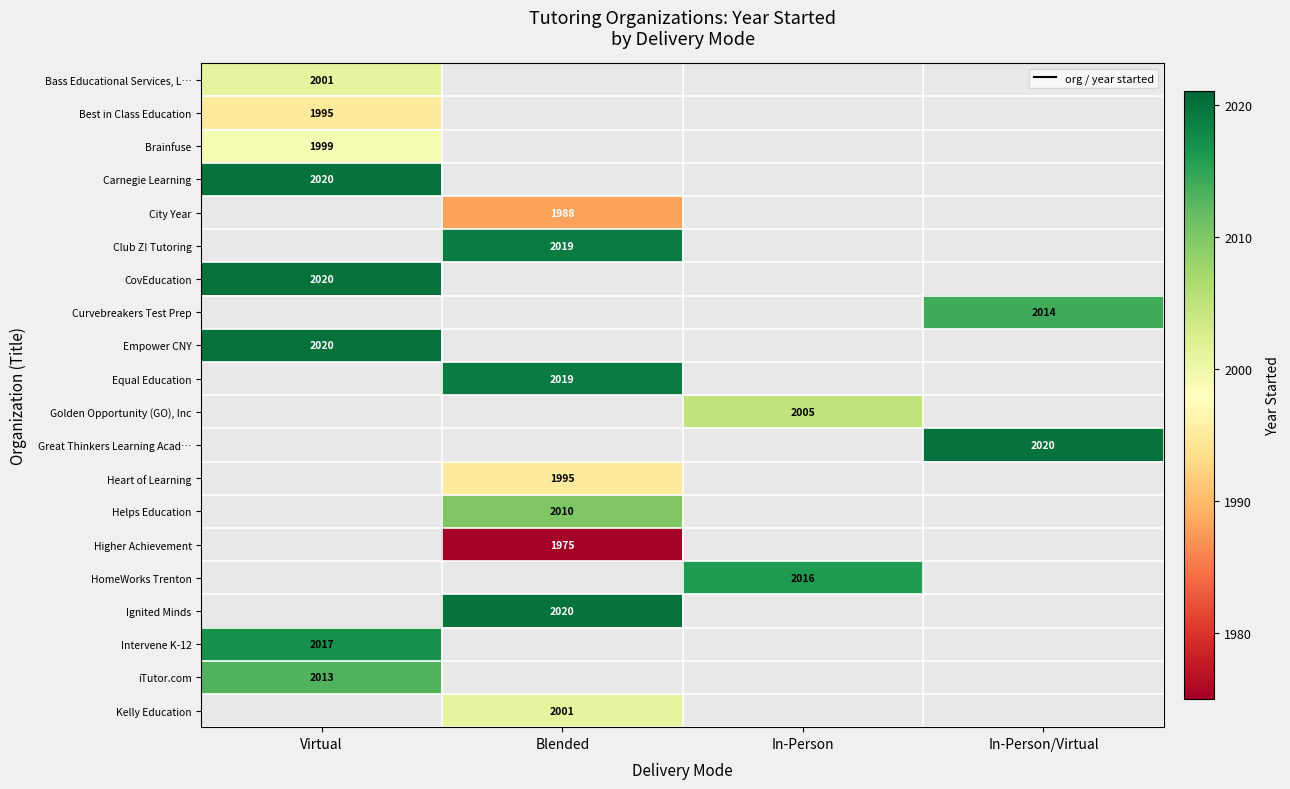

The Great Thinkers Learning Acad… series shows 2020 at In-Person/Virtual. True or false?

True